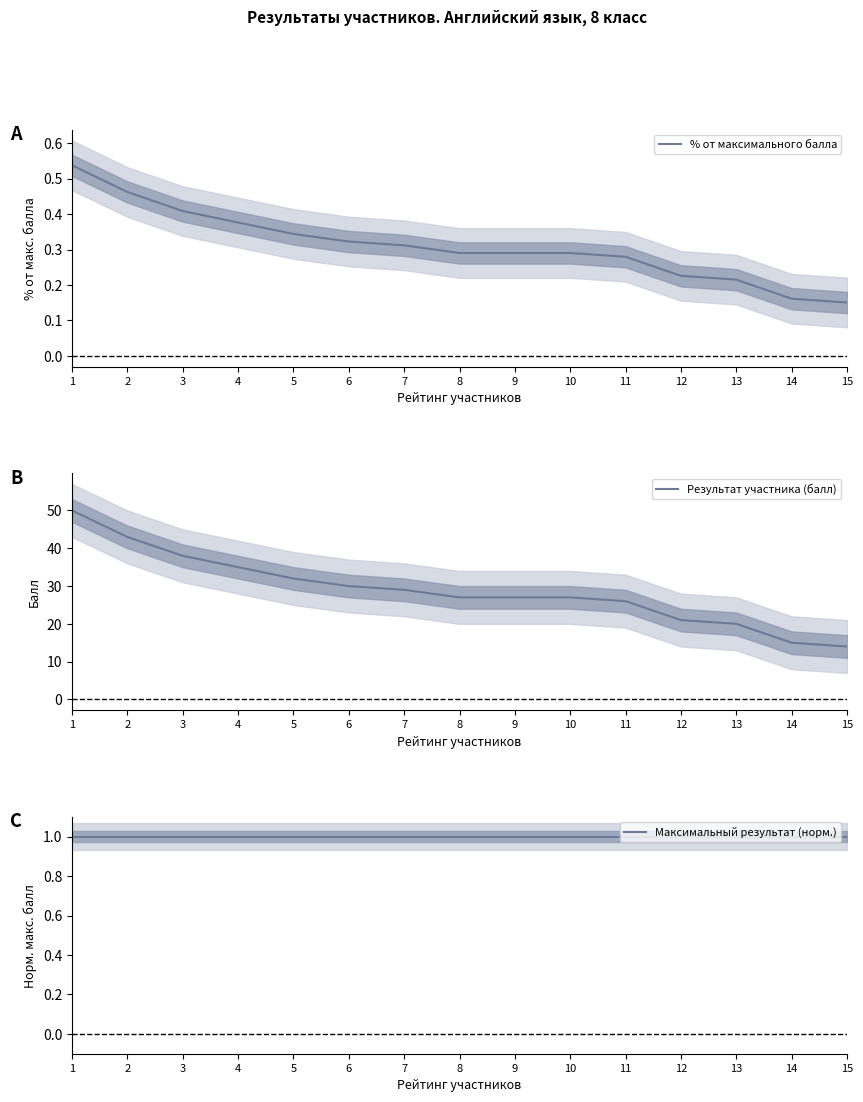

True or false: % от максимального балла and Максимальный результат (норм.) cross at least once.

False